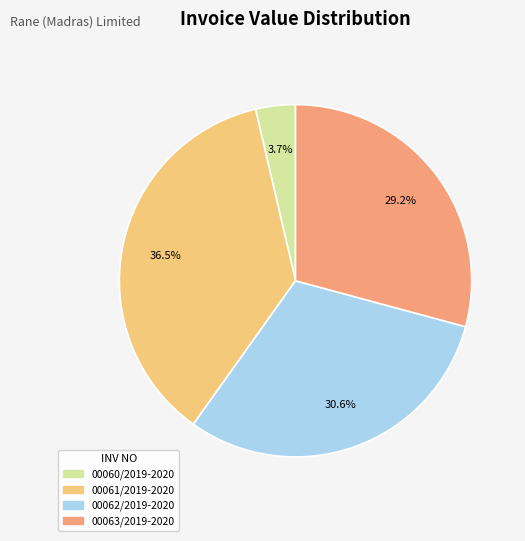

To the nearest percent, what portion does 00060/2019-2020 represent?

4%